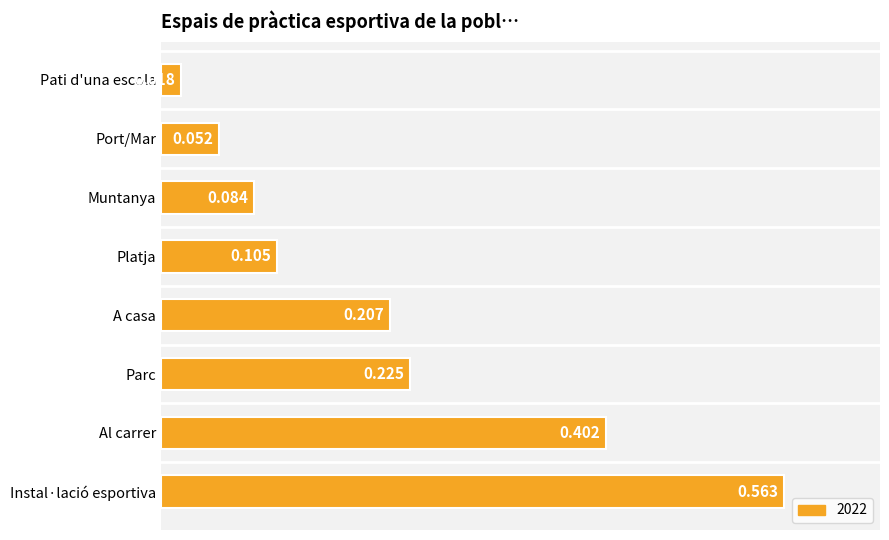

Between Al carrer and A casa, which is larger?

Al carrer